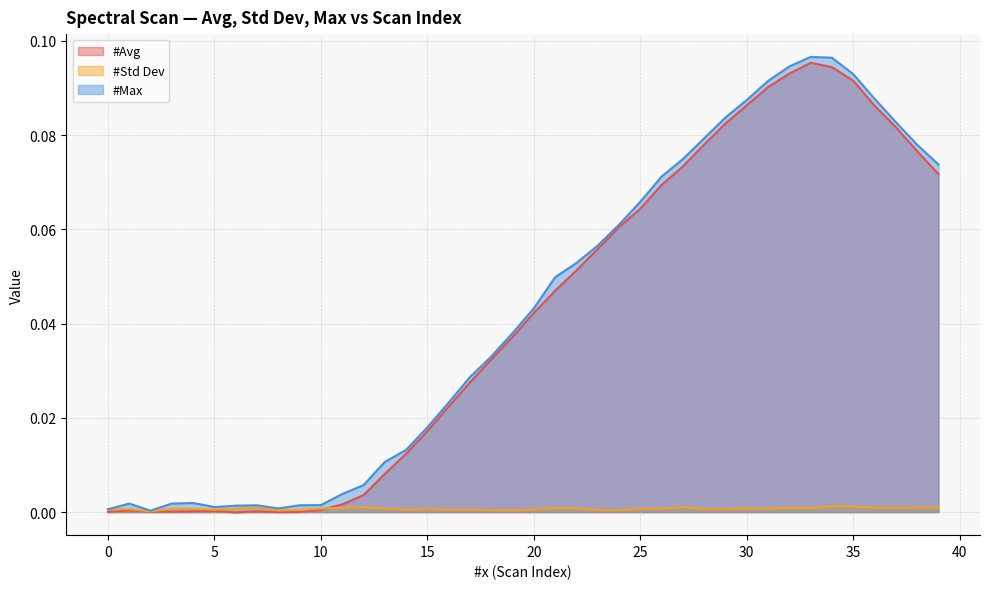

Reading right to left, list all the values displayed in this chart.

#Avg: 0.1	0.1	0.1	0.1	0.1	0.1	0.1	0.1	0.1	0.1	0.1	0.1	0.1	0.1	0.1	0.1	0.1	0.1	0.0	0.0	0.0	0.0	0.0	0.0	0.0	0.0	0.0	0.0	0.0	0.0	0.0	0.0	0.0	-0.0	0.0	0.0	0.0	0.0	0.0	0.0
#Std Dev: 0.0	0.0	0.0	0.0	0.0	0.0	0.0	0.0	0.0	0.0	0.0	0.0	0.0	0.0	0.0	0.0	0.0	0.0	0.0	0.0	0.0	0.0	0.0	0.0	0.0	0.0	0.0	0.0	0.0	0.0	0.0	0.0	0.0	0.0	0.0	0.0	0.0	0.0	0.0	0.0
#Max: 0.1	0.1	0.1	0.1	0.1	0.1	0.1	0.1	0.1	0.1	0.1	0.1	0.1	0.1	0.1	0.1	0.1	0.1	0.0	0.0	0.0	0.0	0.0	0.0	0.0	0.0	0.0	0.0	0.0	0.0	0.0	0.0	0.0	0.0	0.0	0.0	0.0	0.0	0.0	0.0